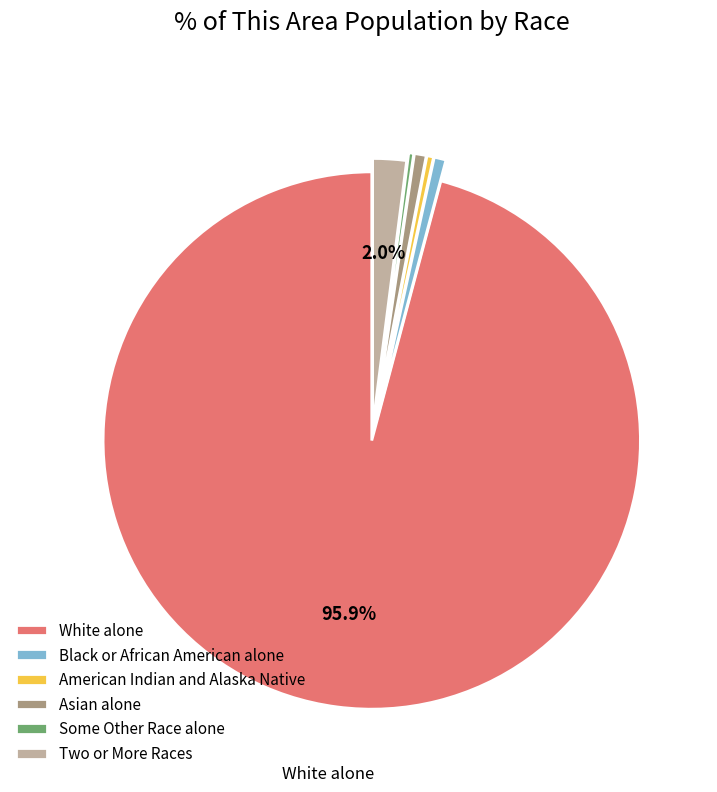

True or false: Some Other Race alone accounts for 0% of the total.

True